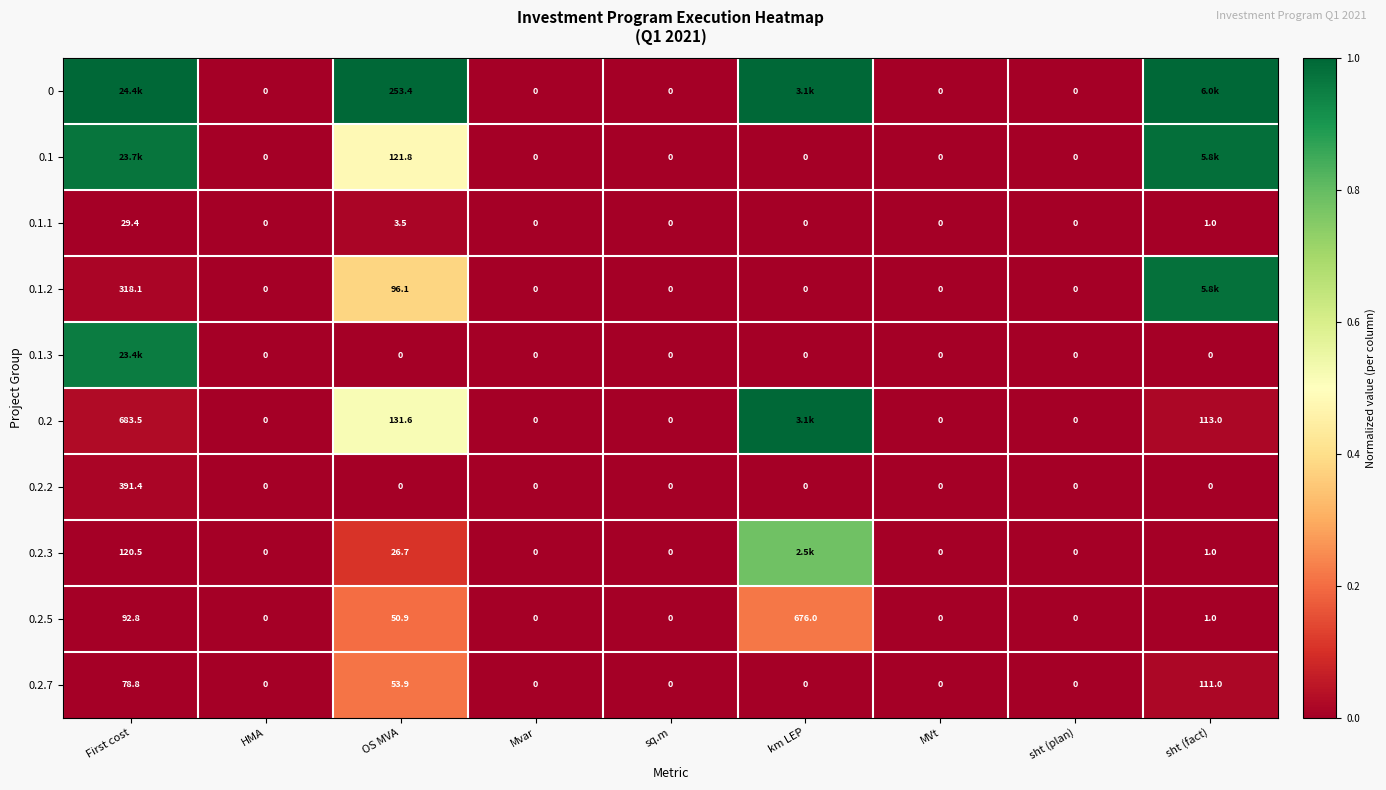

Is the value of 0.2.2 at First cost greater than the value of 0.2 at MVt?

Yes